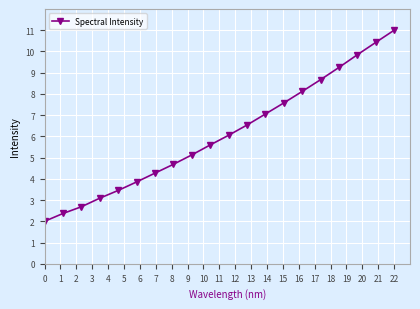

What is the value of the 9th point from the left?

5.1